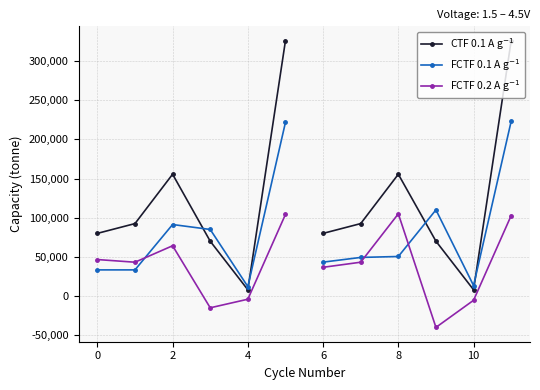

How many lines are shown in the chart?

3